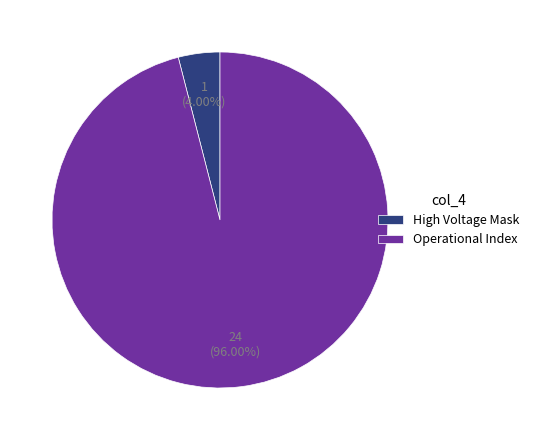

Is Operational Index the majority of the pie?

Yes